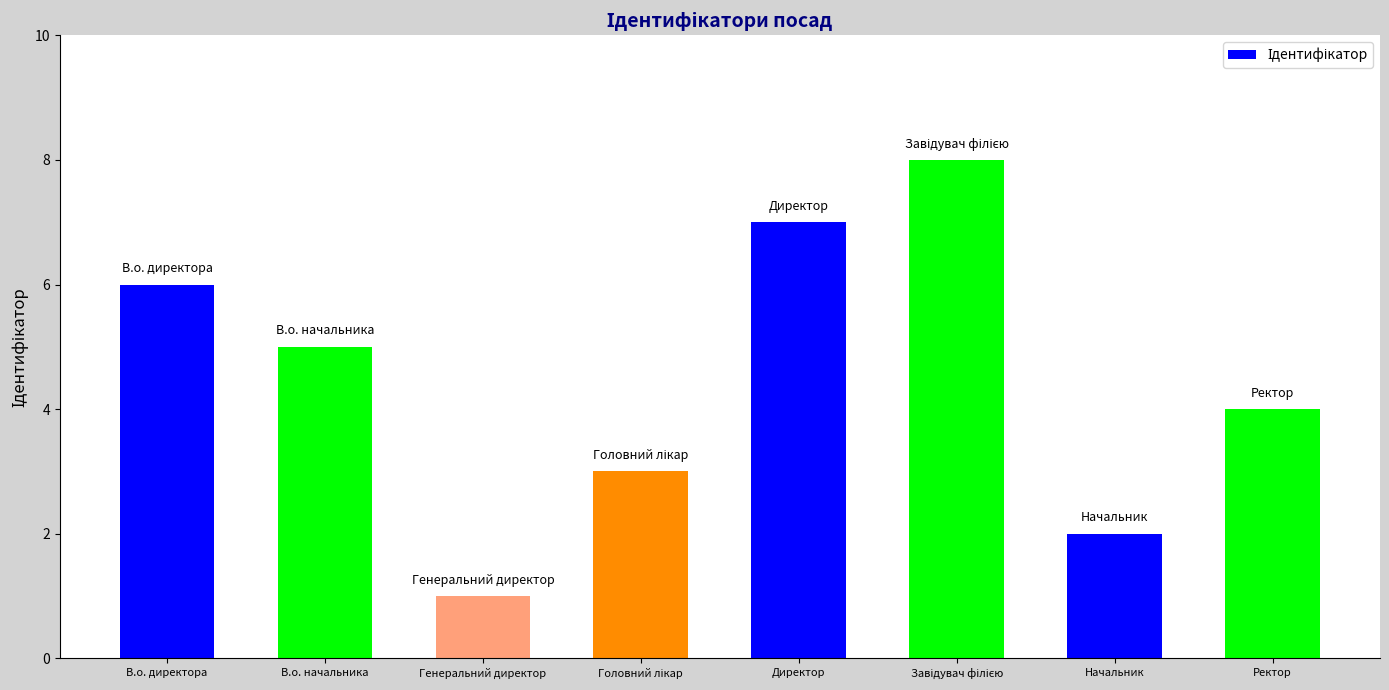

Does the chart contain stacked bars?

No